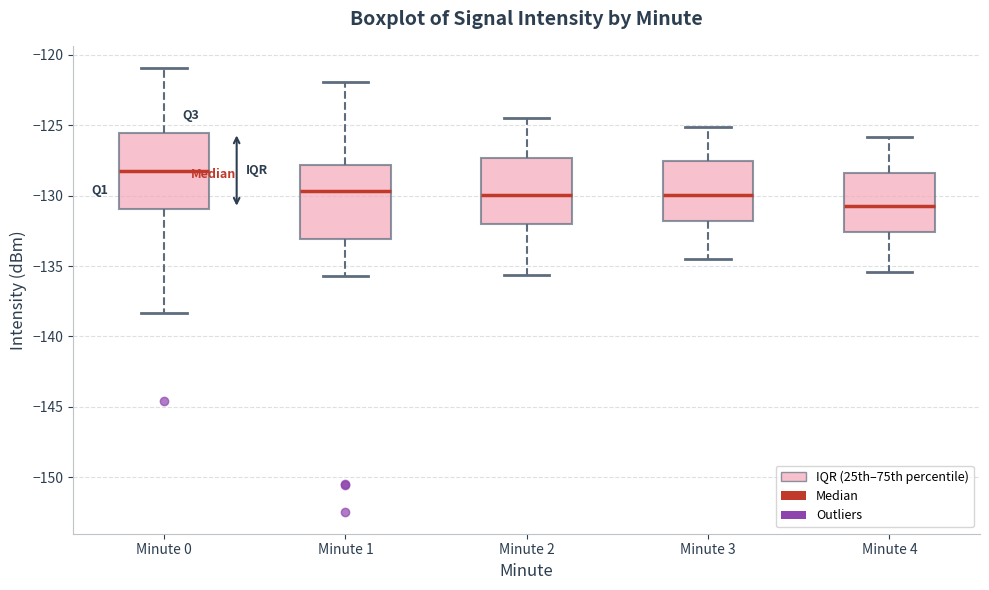

Reading left to right, transcribe this box plot: for each box, give where its median line is, the range the box spans, and where its two whiskers end, as read against the y-axis. The values are not printed on the chart, so give them approximately, as read against the axis.

Minute 0: median -128.0, box -131.0 to -125.5, whiskers -138.5 to -121.0
Minute 1: median -129.5, box -133.0 to -128.0, whiskers -135.5 to -122.0
Minute 2: median -130.0, box -132.0 to -127.5, whiskers -135.5 to -124.5
Minute 3: median -130.0, box -132.0 to -127.5, whiskers -134.5 to -125.0
Minute 4: median -130.5, box -132.5 to -128.5, whiskers -135.5 to -126.0